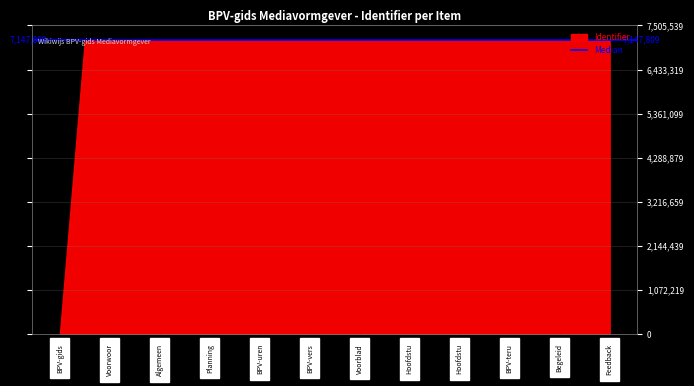

Reading right to left, what are all the values shown in this chart?

7147839	7147835	7147833	7147832	7147822	7147820	7147809	7147805	7147798	7147794	7147784	7147782	7147781	7147779	7148133	7147776	7147774	7147772	7147770	7147769	7147765	7147764	0